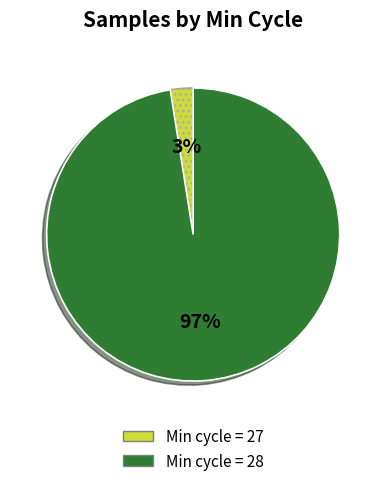

Rank the categories by value from lowest to highest.

Min cycle = 27, Min cycle = 28